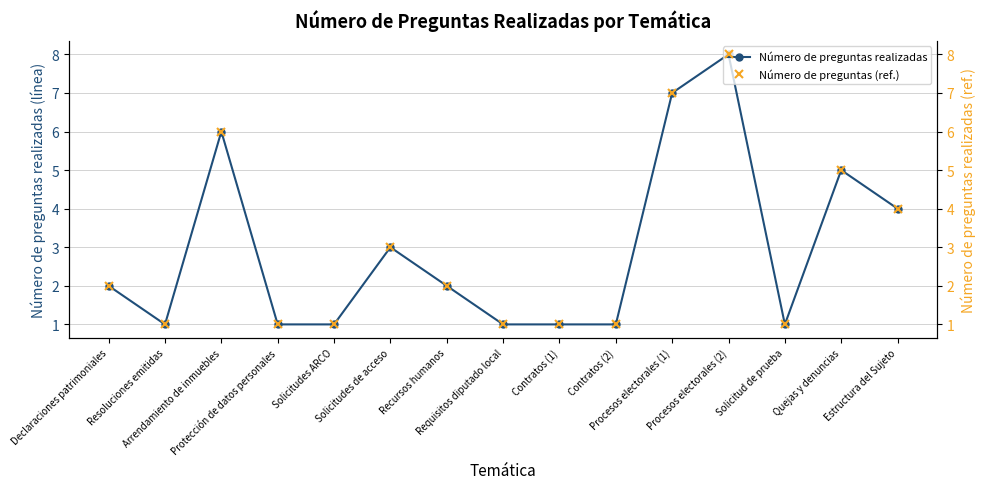

What is the highest value of the Número de preguntas realizadas series?

8